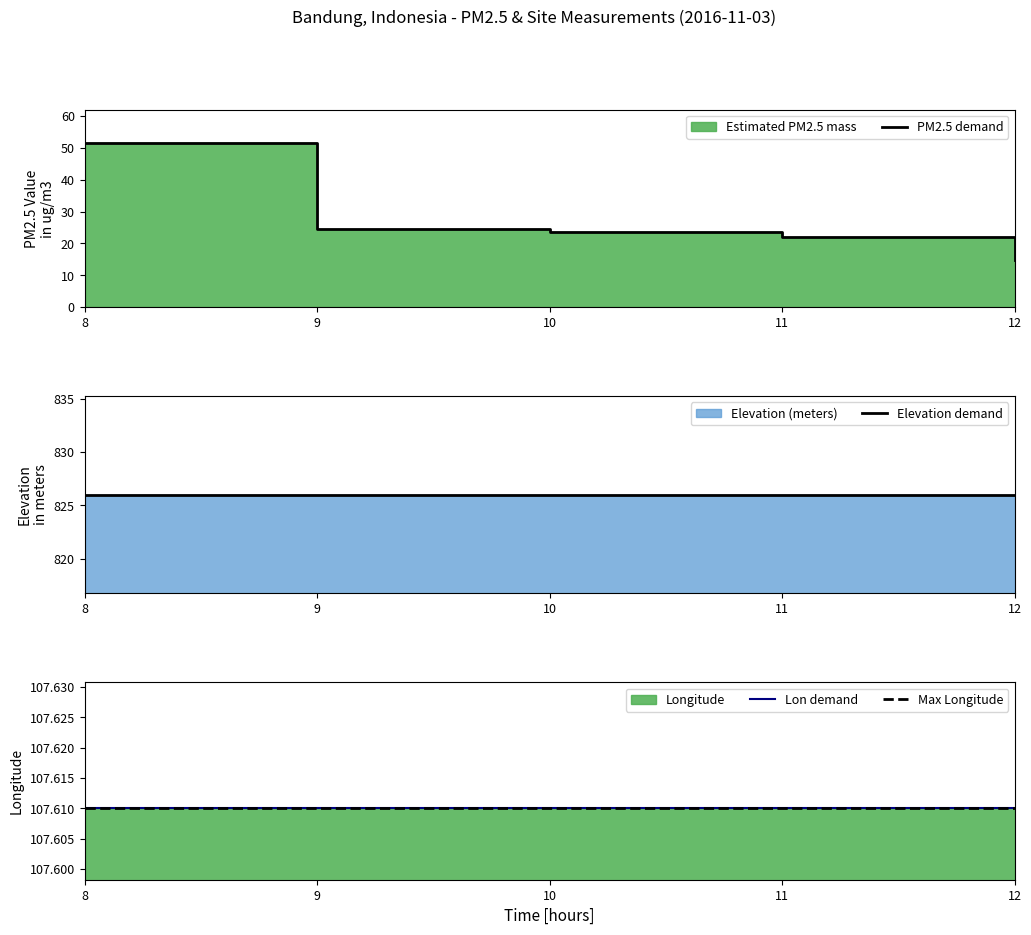

True or false: Estimated PM2.5 mass and Longitude intersect in this chart.

False